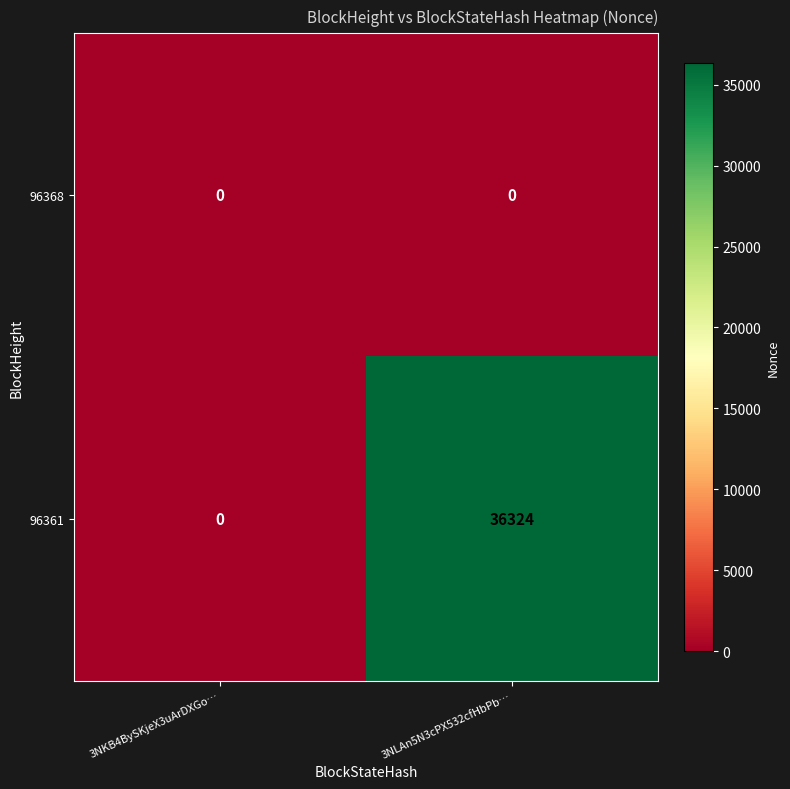

How many series are shown in this chart?

2